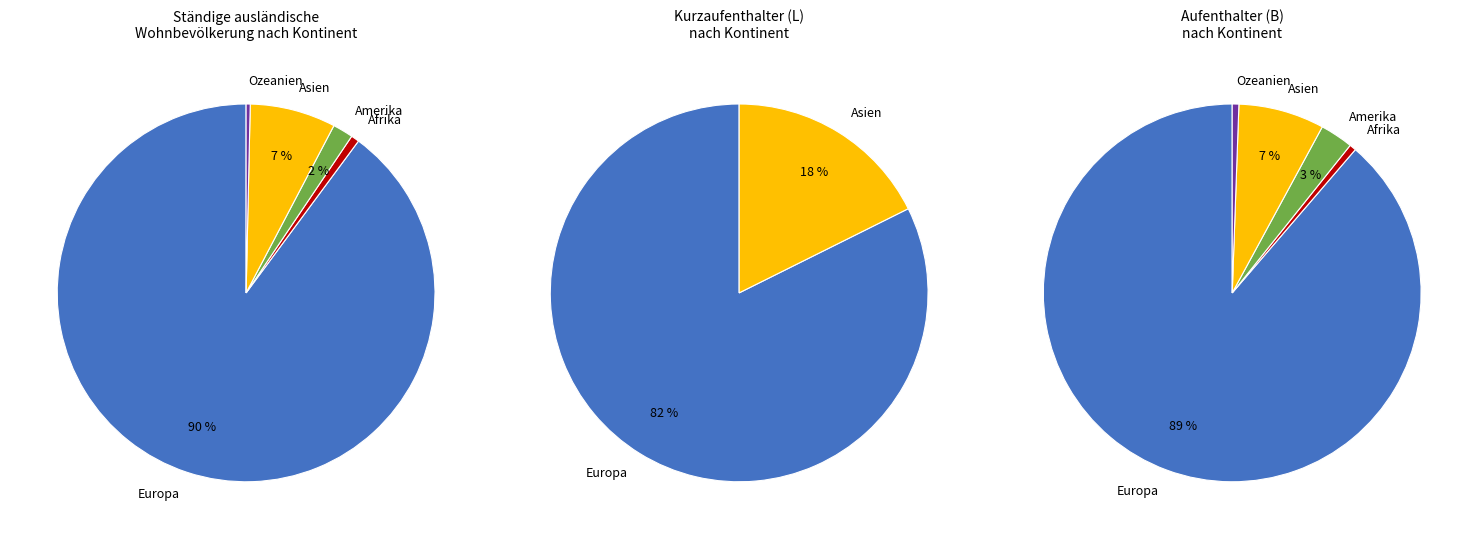

Rank the categories by value from lowest to highest.

Ozeanien, Afrika, Amerika, Asien, Europa